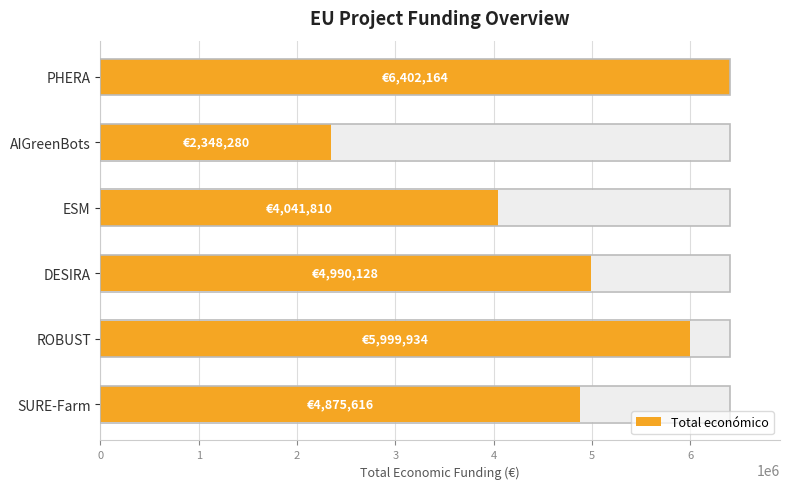

Approximately how many times larger is the value at ROBUST compared to ESM?

1.5